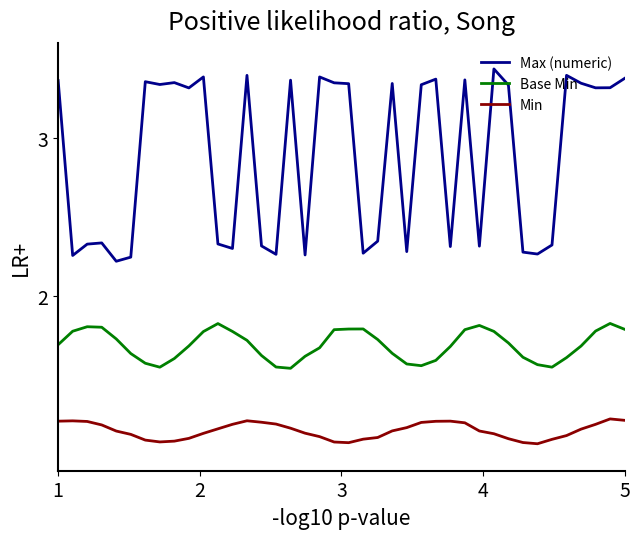

True or false: Base Min has more than 2 points higher than both neighbors.

True